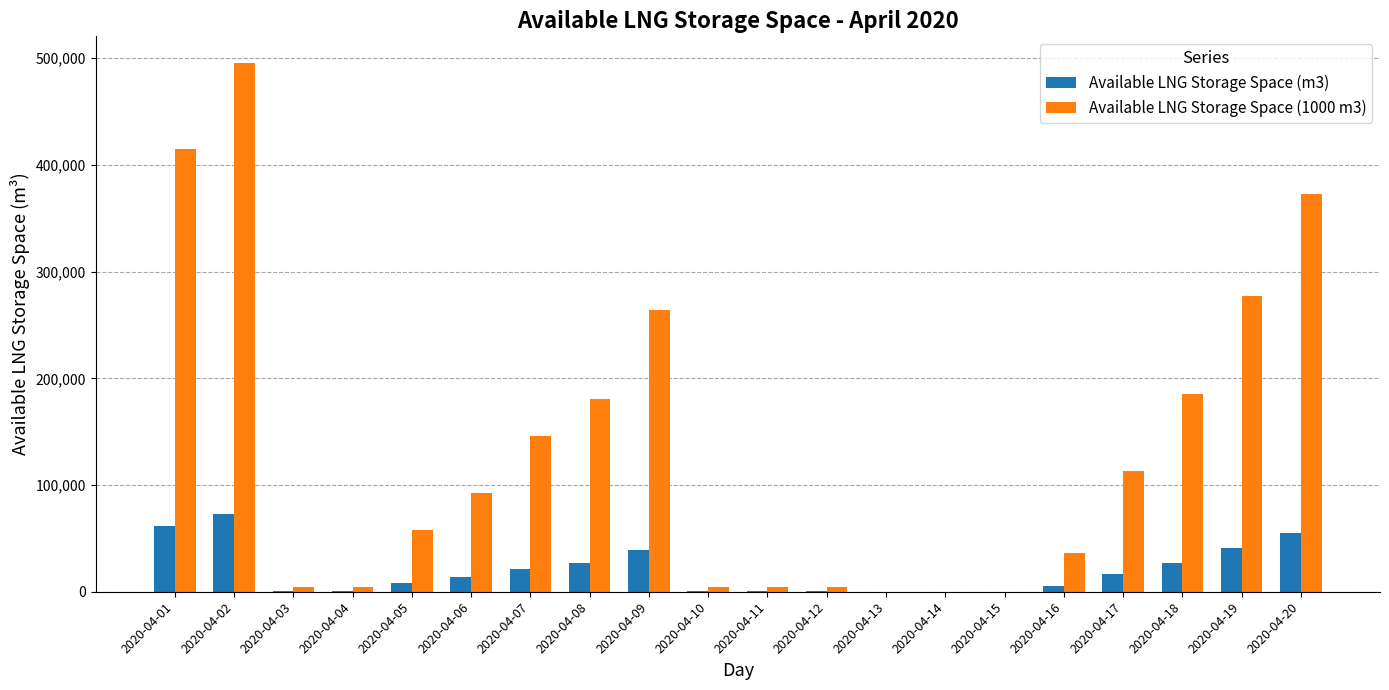

At which category is the sum across all series the highest?

2020-04-02